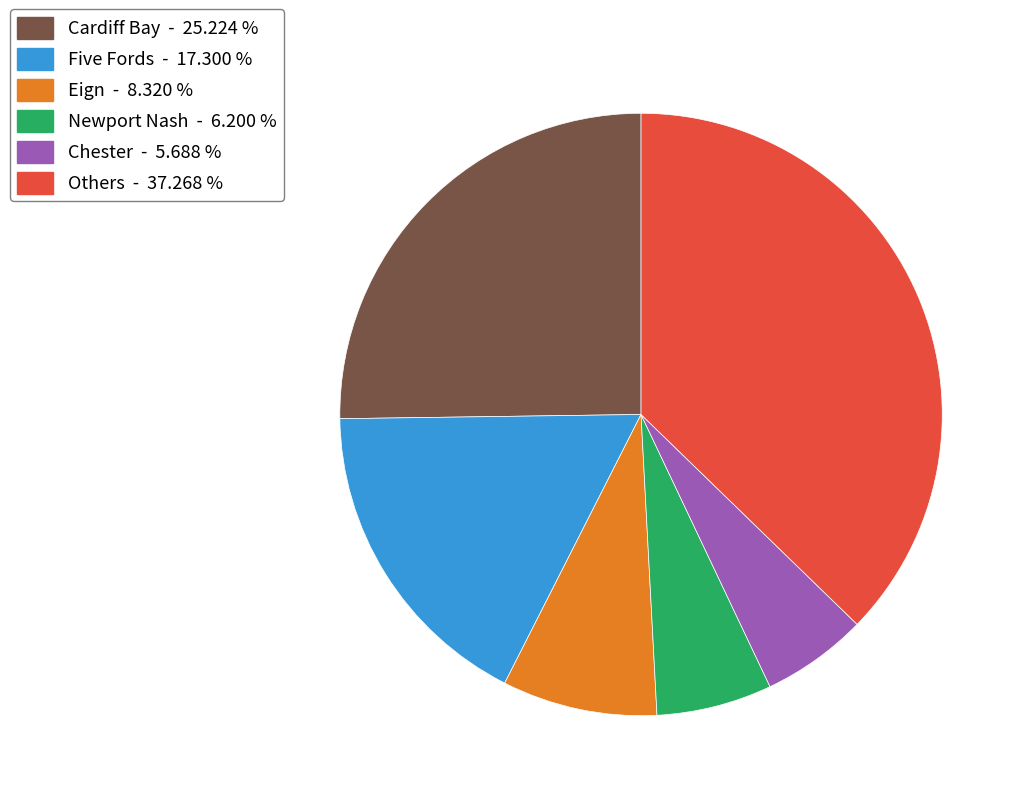

Is there any slice that represents more than half of the pie?

No